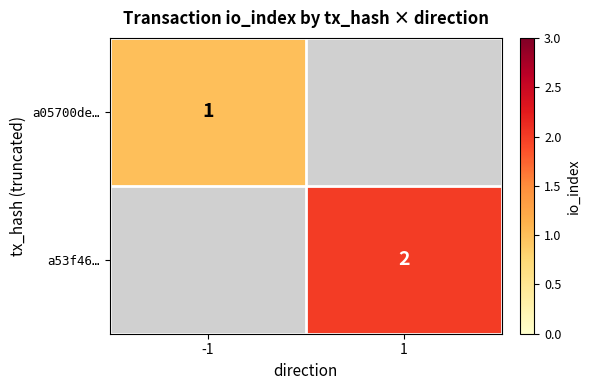

The value of a53f46… at 1 is 2. True or false?

True